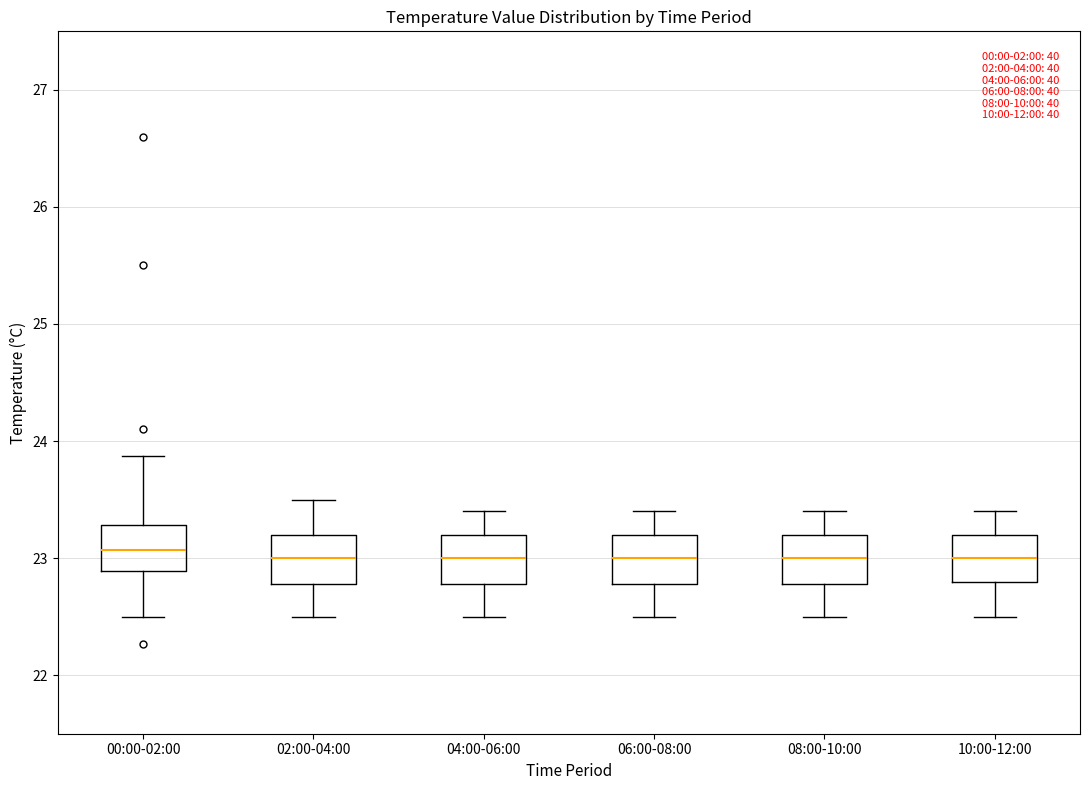

Reading left to right, read every box against the y-axis: the position of its median line, the range the box covers, and the ends of its whiskers. The values are not printed on the chart, so give them approximately, as read against the axis.

00:00-02:00: median 23.1, box 22.9 to 23.3, whiskers 22.5 to 23.9
02:00-04:00: median 23.0, box 22.8 to 23.2, whiskers 22.5 to 23.5
04:00-06:00: median 23.0, box 22.8 to 23.2, whiskers 22.5 to 23.4
06:00-08:00: median 23.0, box 22.8 to 23.2, whiskers 22.5 to 23.4
08:00-10:00: median 23.0, box 22.8 to 23.2, whiskers 22.5 to 23.4
10:00-12:00: median 23.0, box 22.8 to 23.2, whiskers 22.5 to 23.4